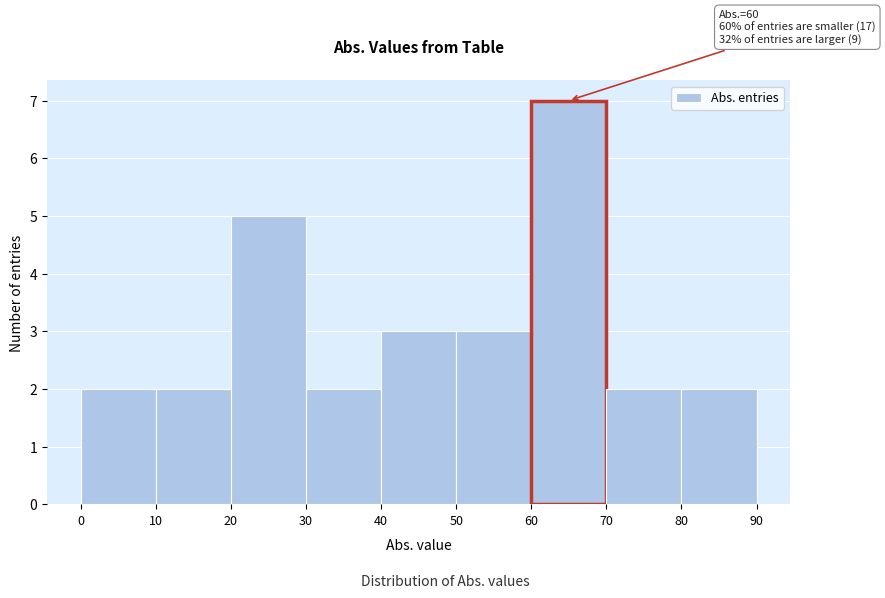

Which range on the x-axis has the tallest bar?

60 to 70